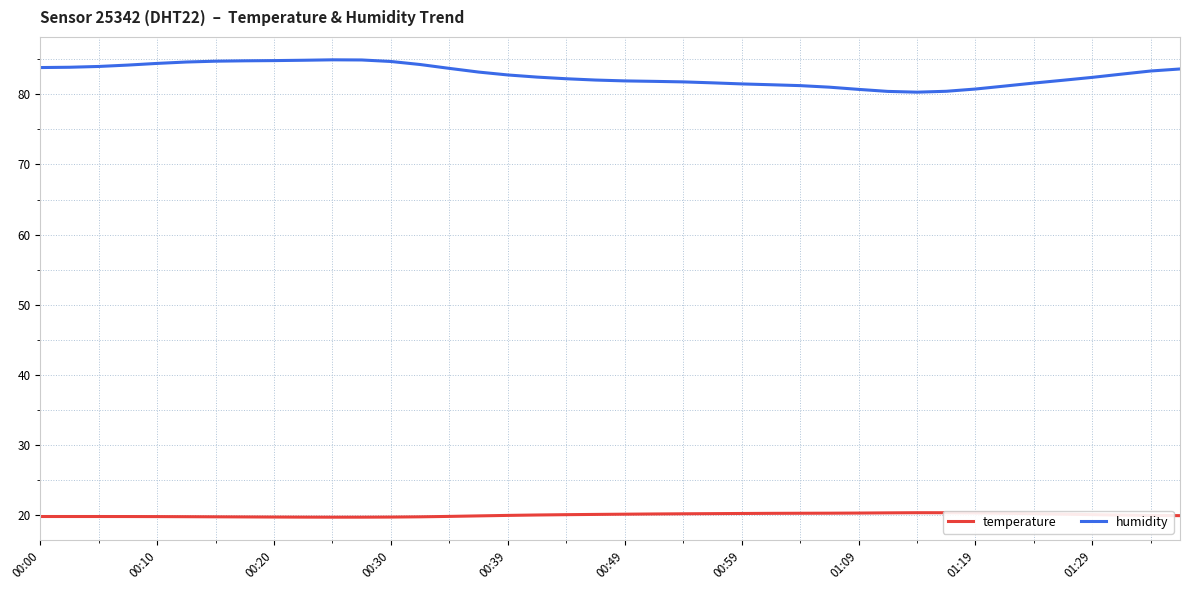

Which series has the largest total across all categories?

humidity